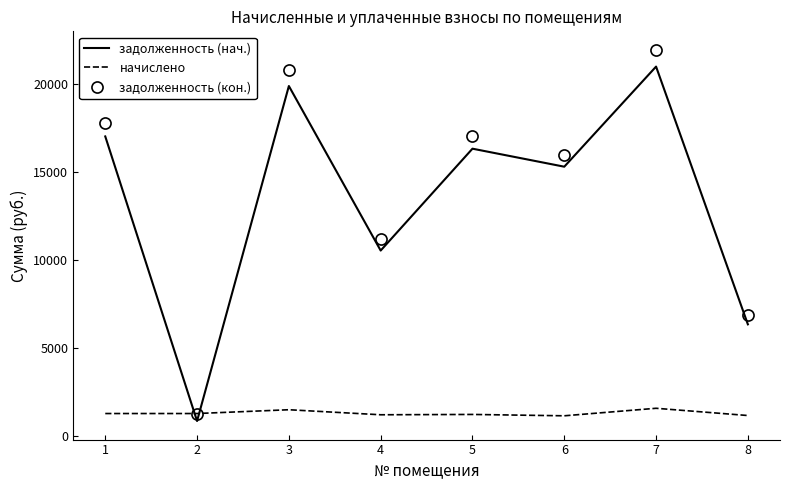

Between 5 and 7, which series saw the biggest shift?

задолженность (кон.)